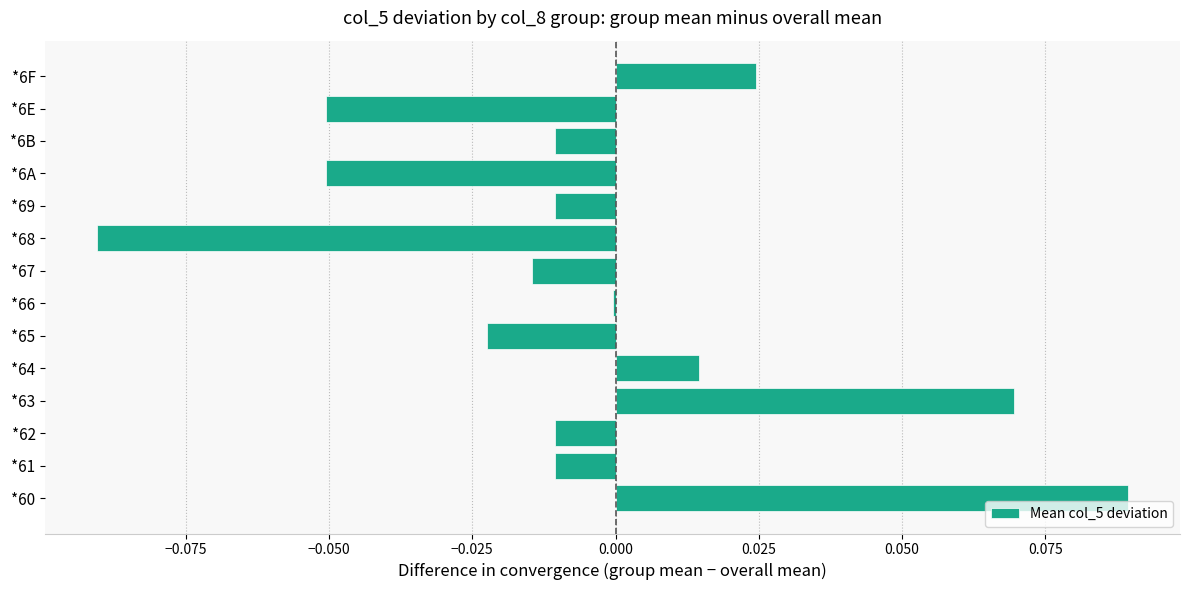

Which label corresponds to the largest value in the chart?

*60